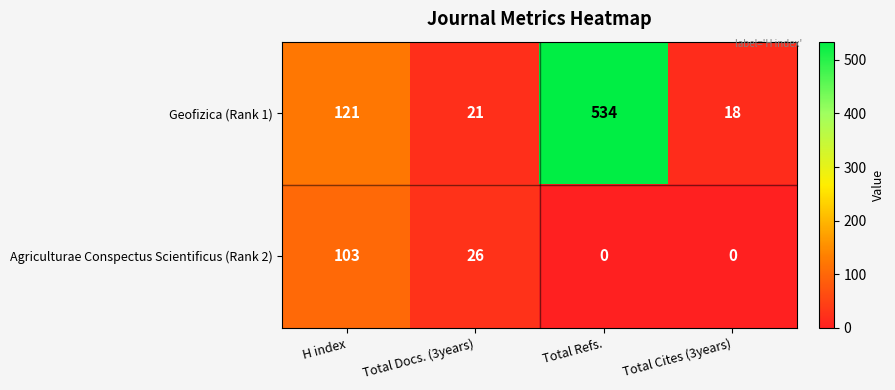

Reading left to right, transcribe all the data shown in this chart.

Geofizica (Rank 1): 121	21	534	18
Agriculturae Conspectus Scientificus (Rank 2): 103	26	0	0